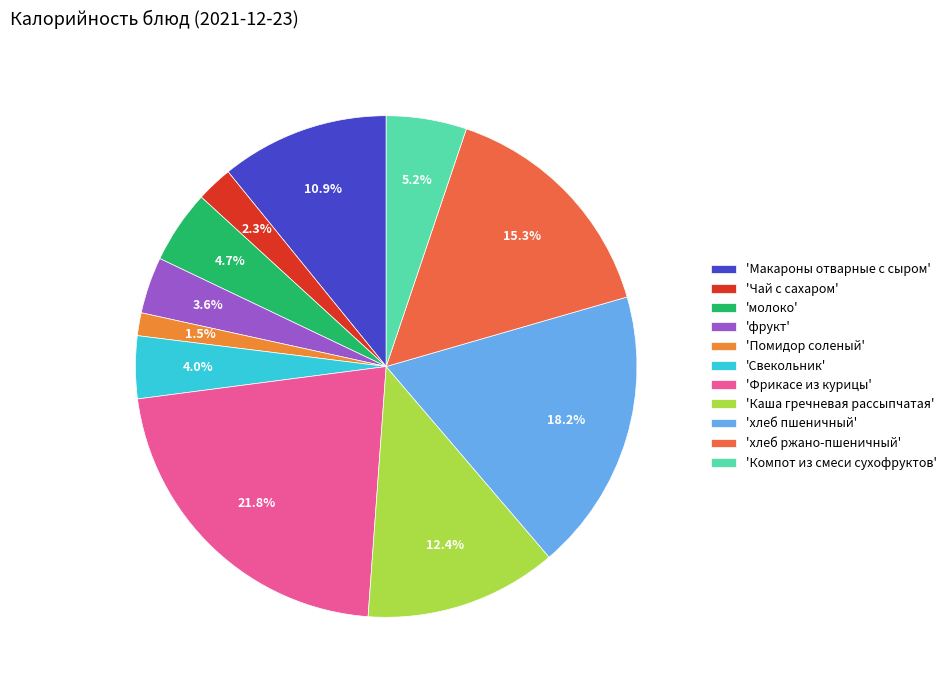

How many segments does this pie chart have?

11